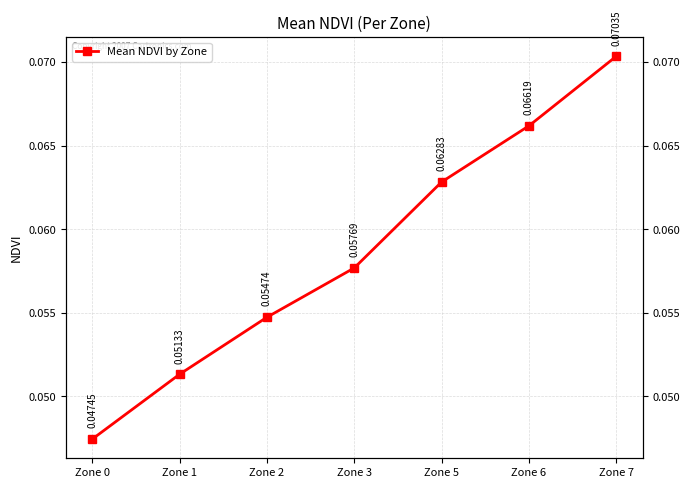

List the labels in order of value, smallest first.

Zone 0, Zone 1, Zone 2, Zone 3, Zone 5, Zone 6, Zone 7